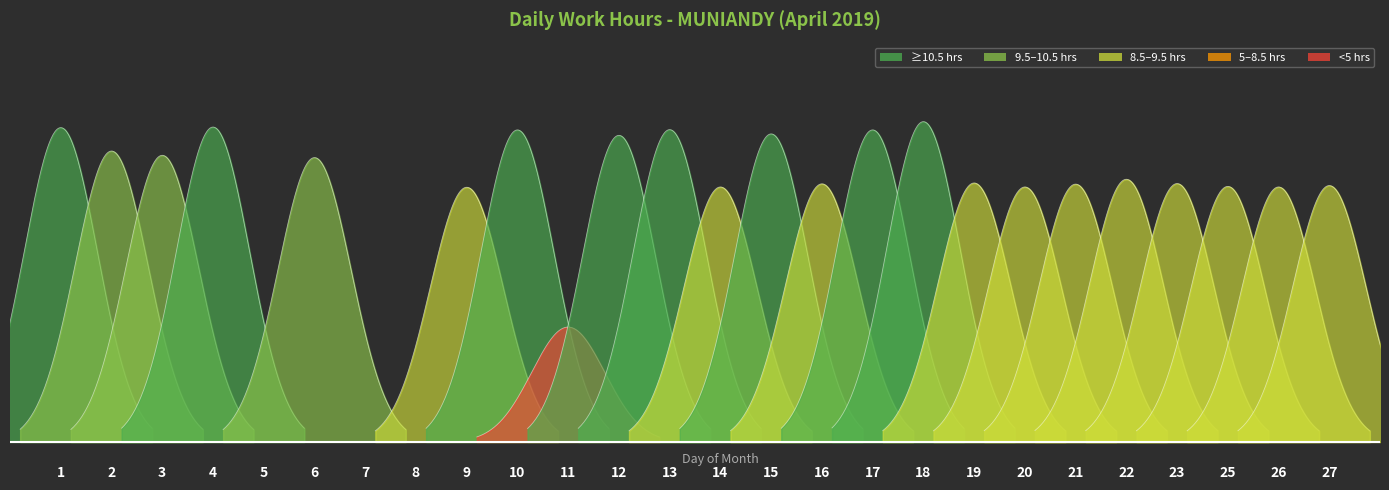

Reading left to right, transcribe all the data shown in this chart.

1=11.0	2=10.2	3=10.1	4=11.0	5=0.0	6=10.0	7=0.0	8=0.0	9=8.9	10=10.9	11=4.0	12=10.8	13=10.9	14=8.9	15=10.8	16=9.1	17=10.9	18=11.2	19=9.1	20=8.9	21=9.0	22=9.2	23=9.1	25=9.0	26=8.9	27=9.0